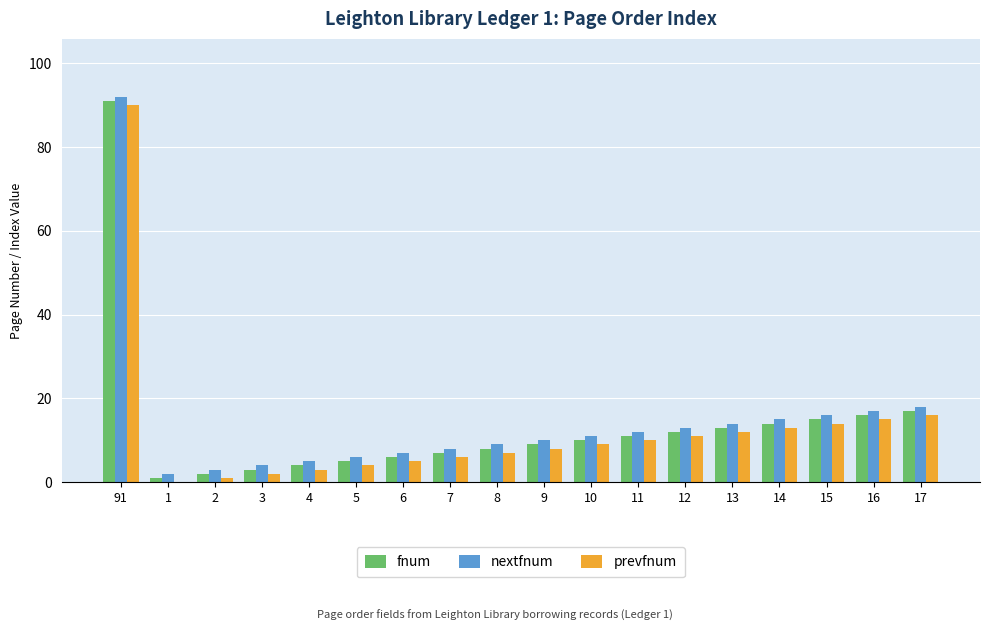

Is it true that nextfnum equals 23 at 12?

False